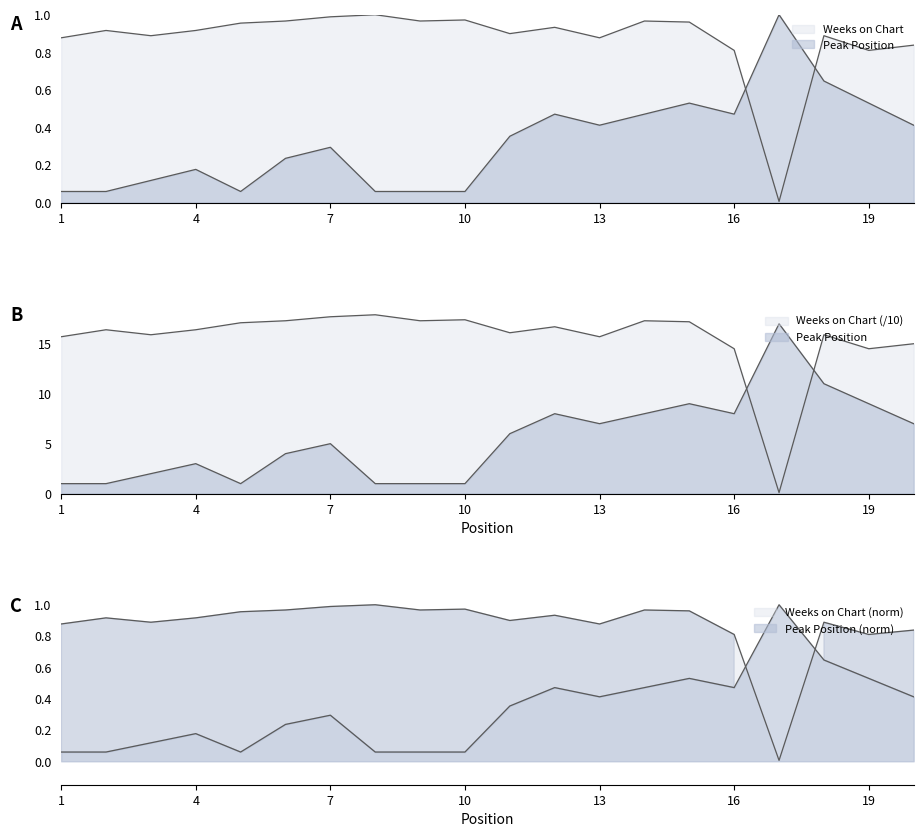

At which category is the sum across all series the highest?

18